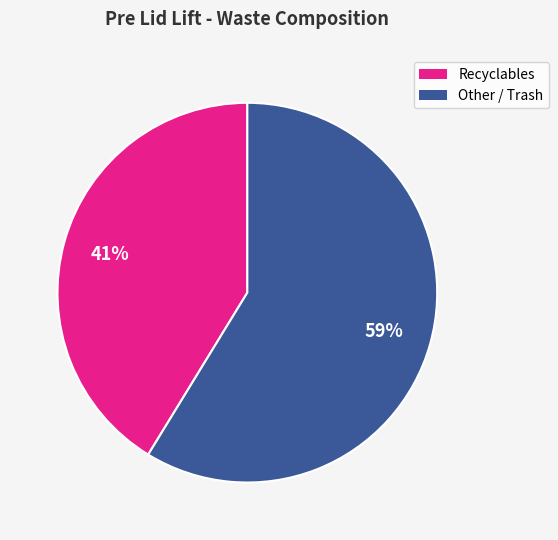

To the nearest percent, what is the average slice percentage?

50%